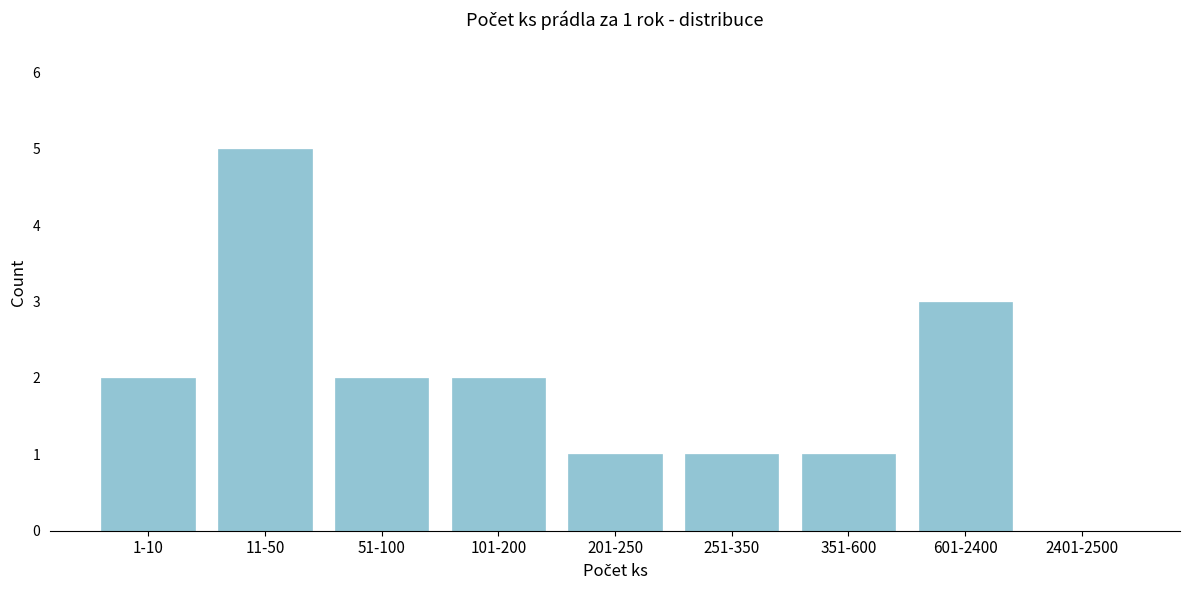

Reading left to right, list all the values displayed in this chart.

1-10=2	11-50=5	51-100=2	101-200=2	201-250=1	251-350=1	351-600=1	601-2400=3	2401-2500=0